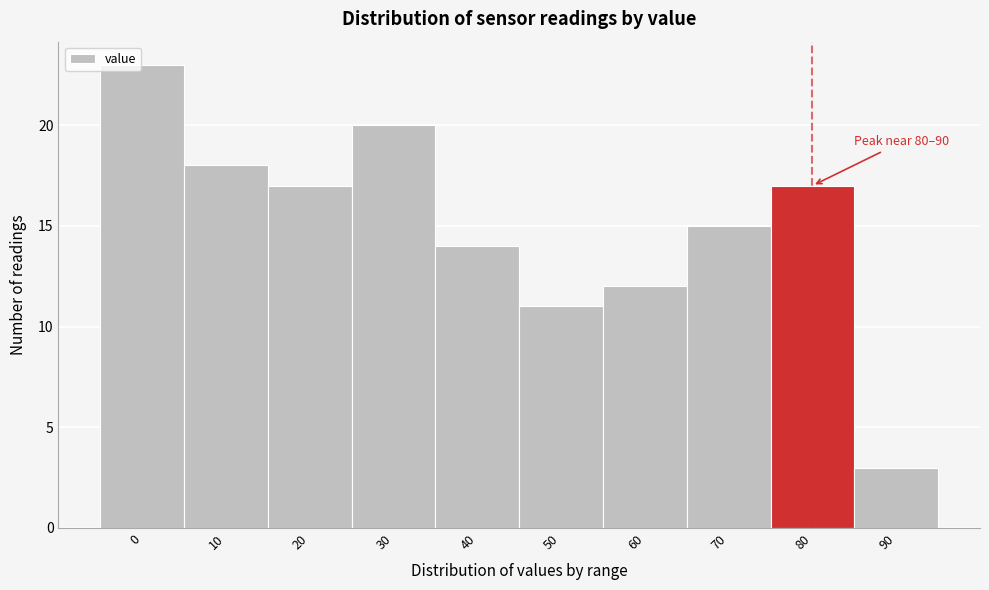

Reading left to right, list all the values displayed in this chart.

0=23	10=18	20=17	30=20	40=14	50=11	60=12	70=15	80=17	90=3